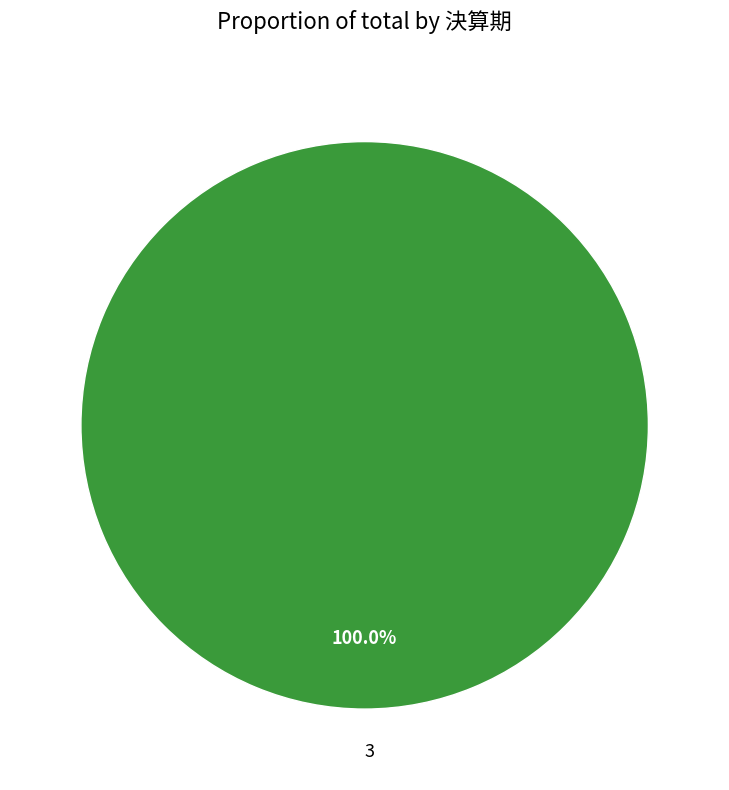

Count the number of slices in the pie.

1